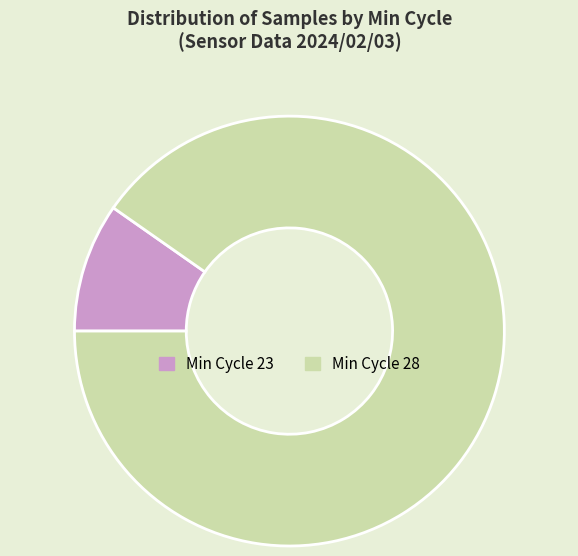

What is the smallest slice in the pie chart?

Min Cycle 23